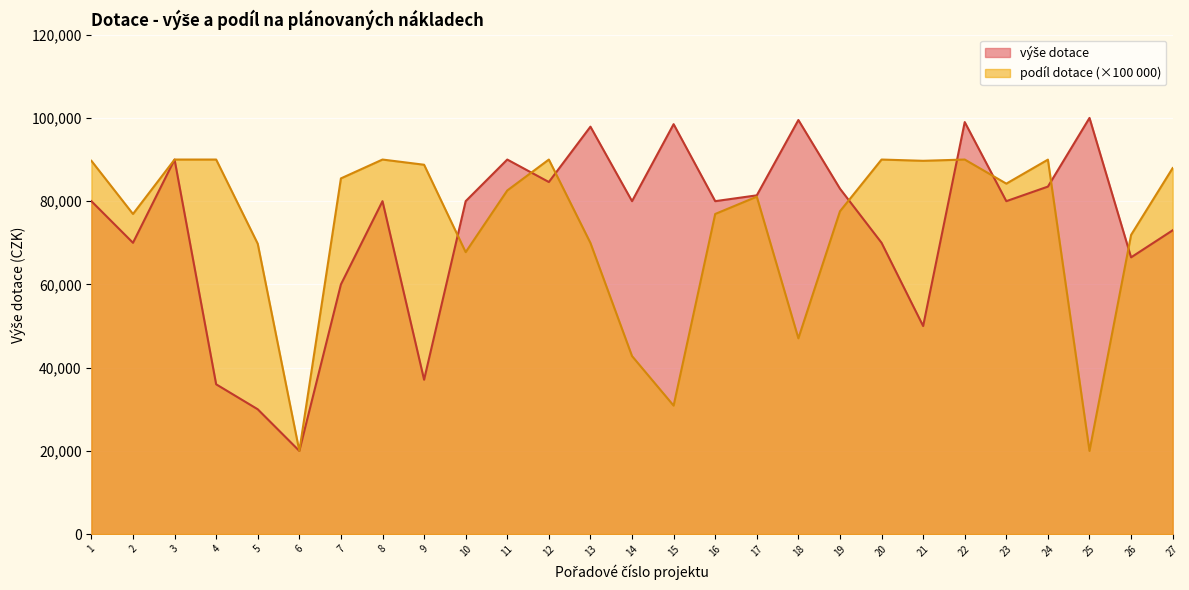

Rank the series at 14 from lowest to highest value.

podíl dotace, výše dotace